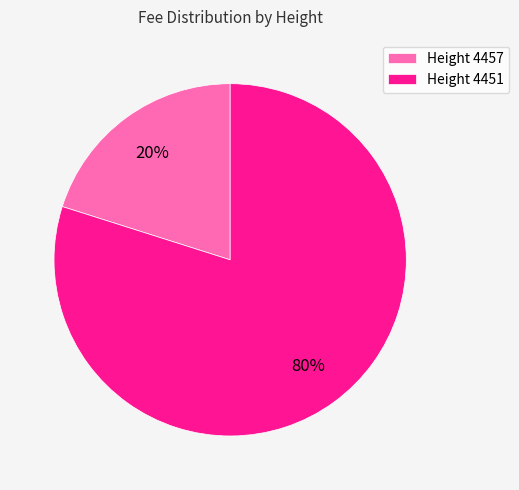

What is the largest slice in the pie chart?

Height 4451